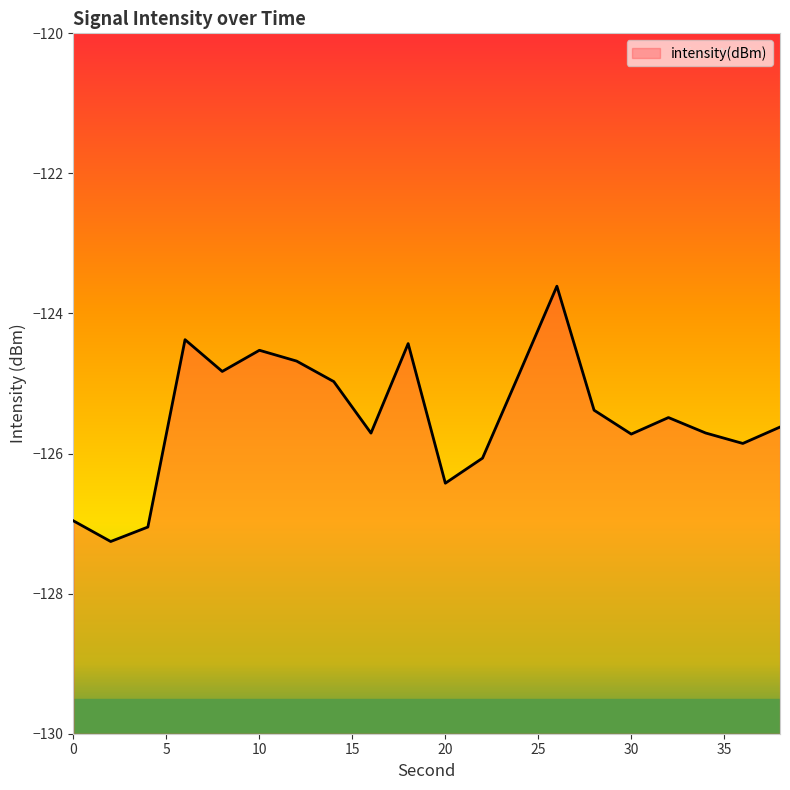

What is the change in value from 2 to 28?

+1.9